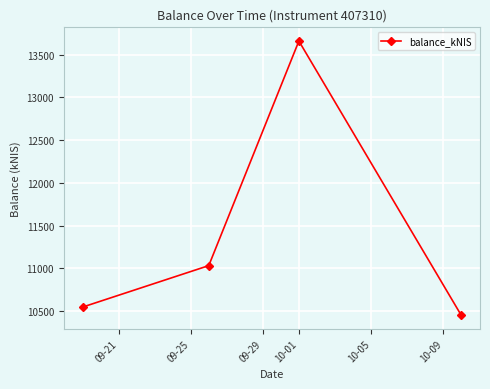

What is the maximum value shown in the chart?

13659.7